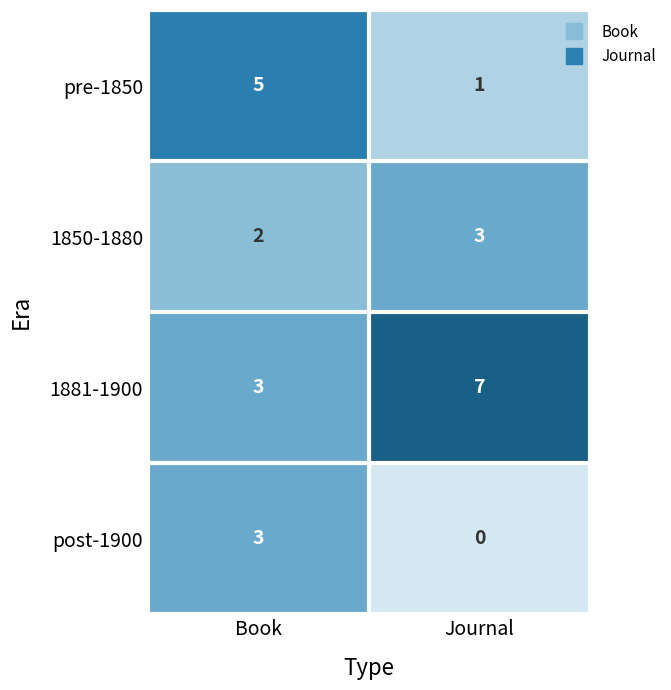

Read the pre-1850 value at Book.

5